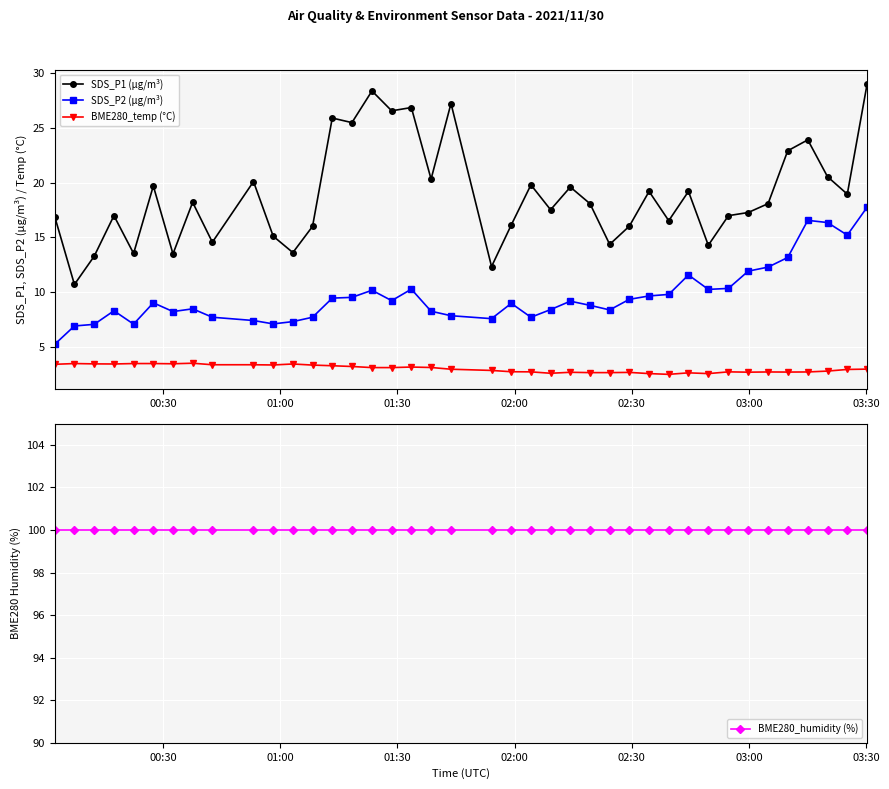

True or false: SDS_P1 (µg/m³) and BME280_temp (°C) cross at least once.

False